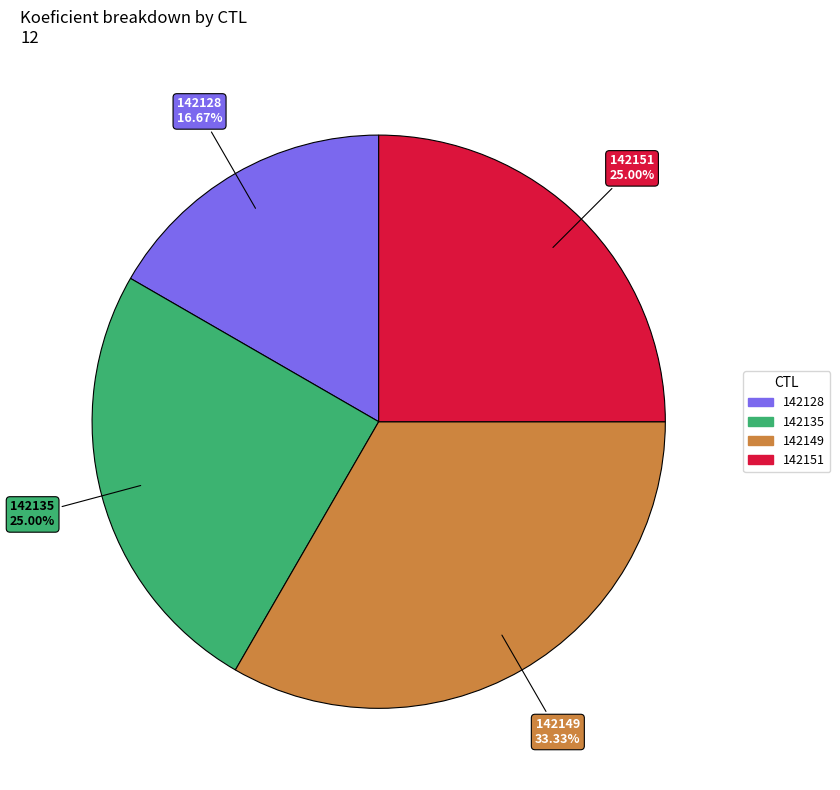

Does any single category account for the majority?

No